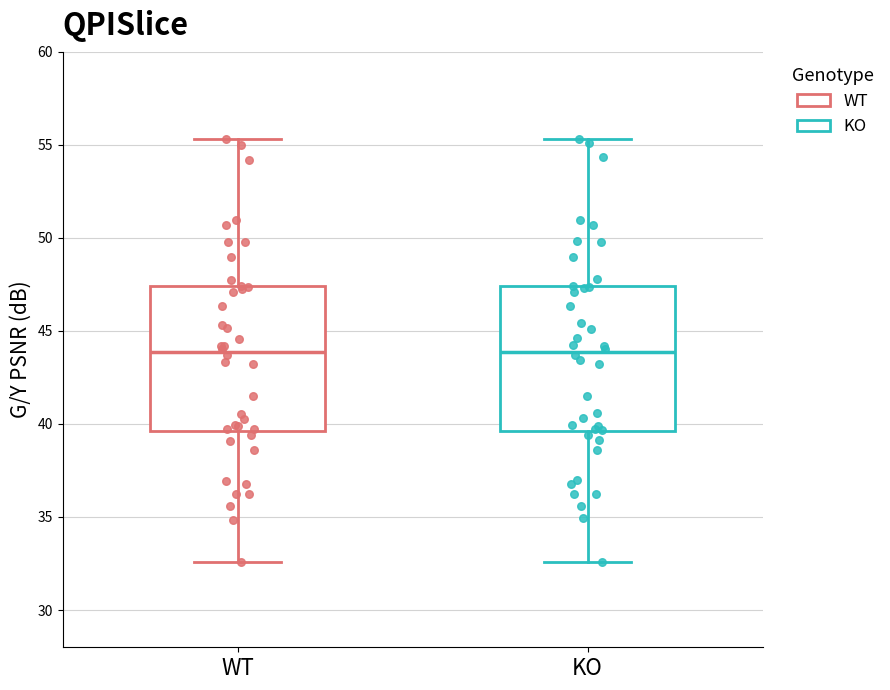

Where does the median line of the box for KO sit on the y-axis? The values are not printed on the chart, so give them approximately, as read against the axis.

44.0